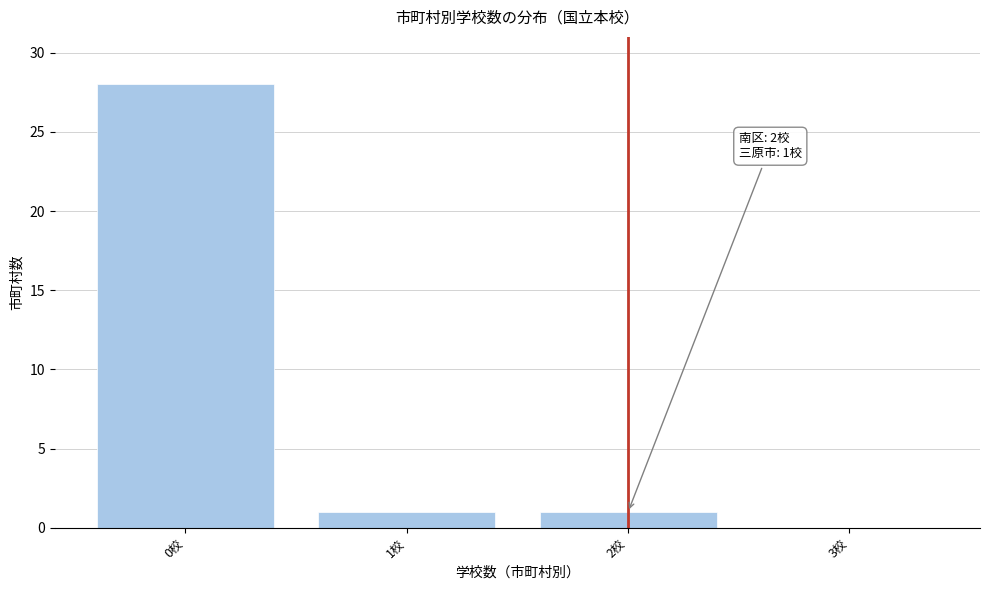

Reading left to right, transcribe all the data shown in this chart.

0校=28	1校=1	2校=1	3校=0